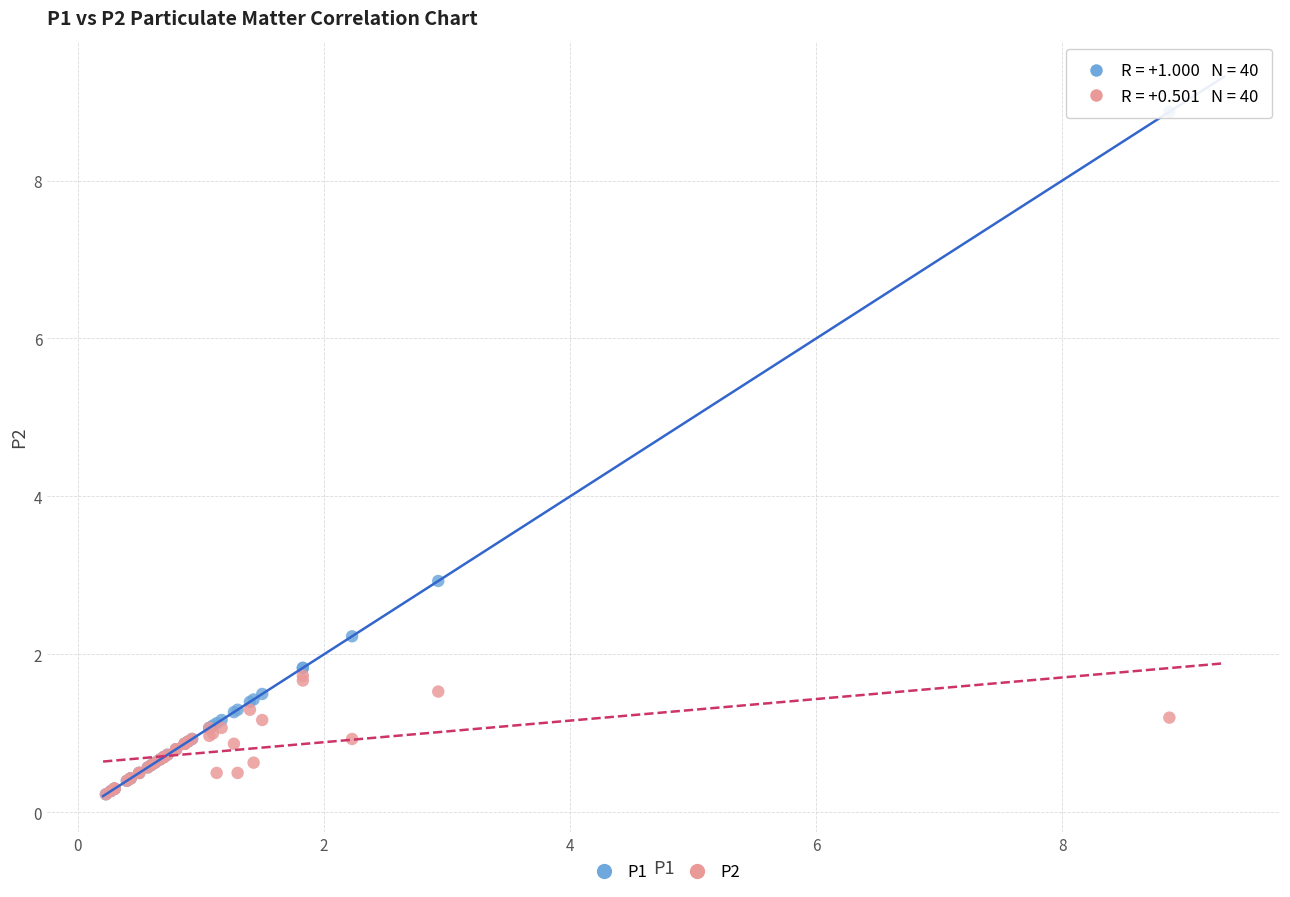

Across all series, what Y value is closest to 4?

2.9